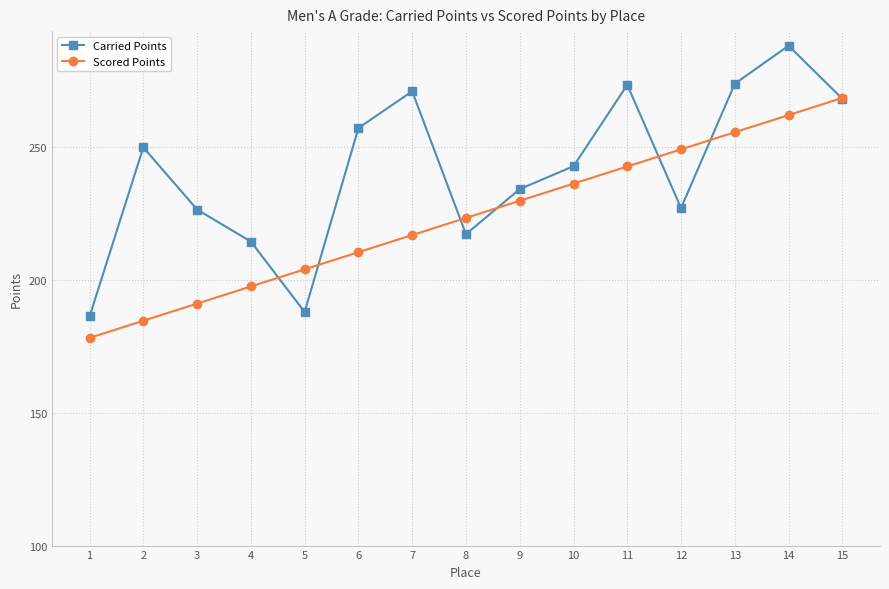

List the labels in order of Scored Points value, smallest first.

1, 2, 3, 4, 5, 6, 7, 8, 9, 10, 11, 12, 13, 14, 15